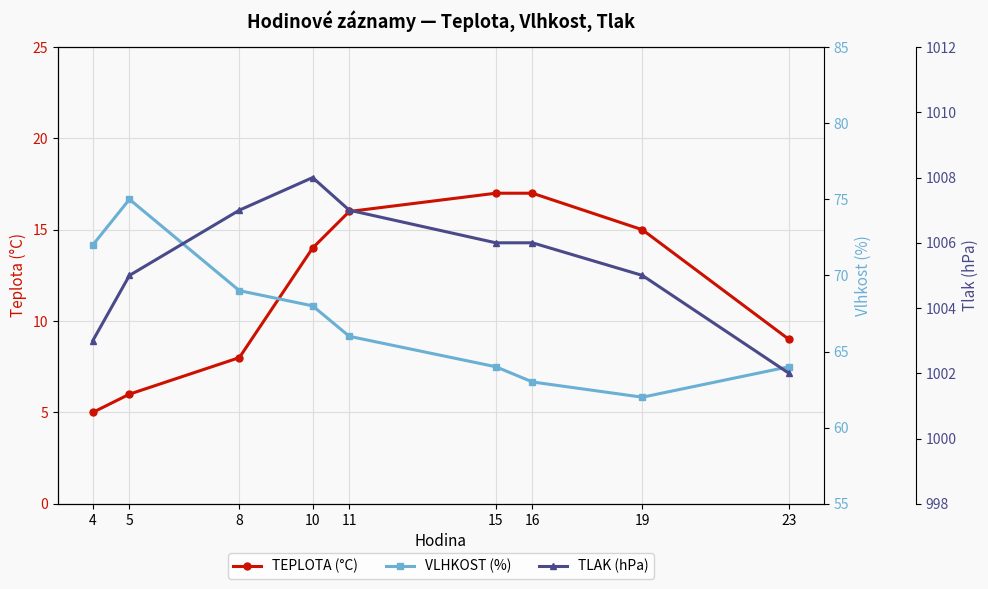

What is the average value of the TLAK (hPa) series?

1005